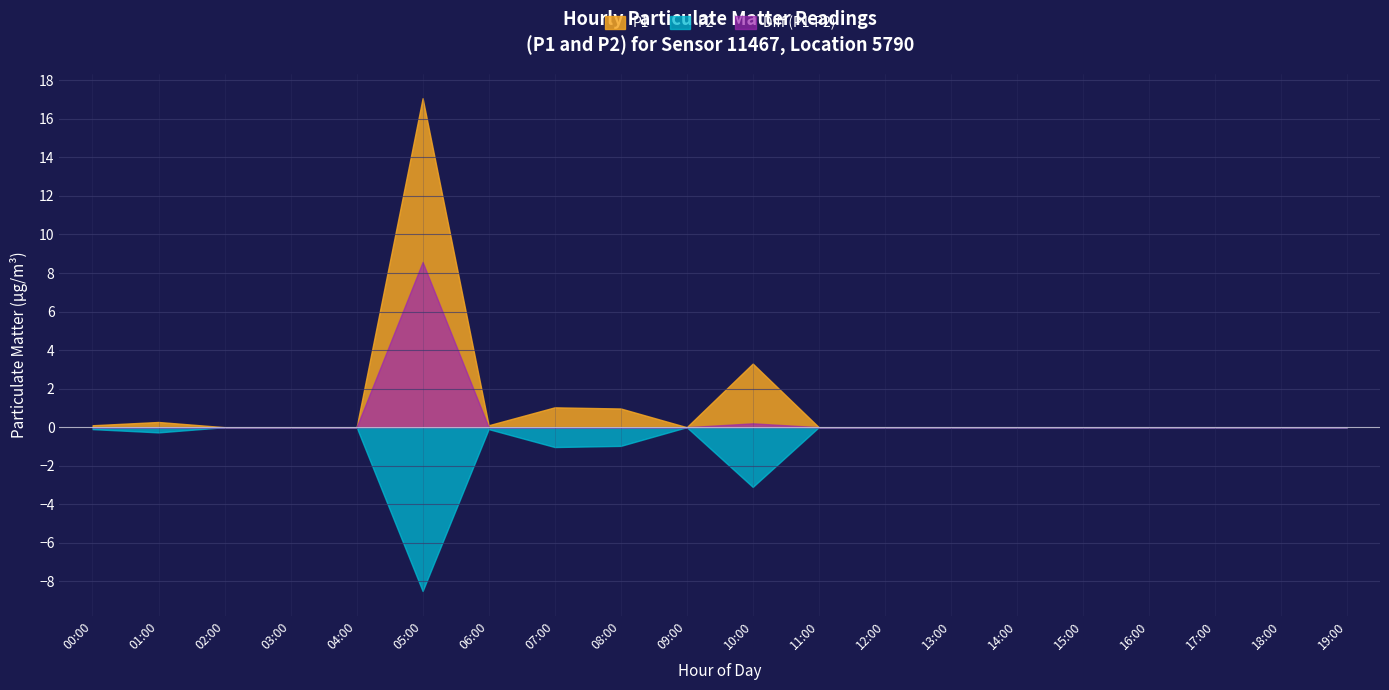

Does the chart display data point markers on the line(s)?

No